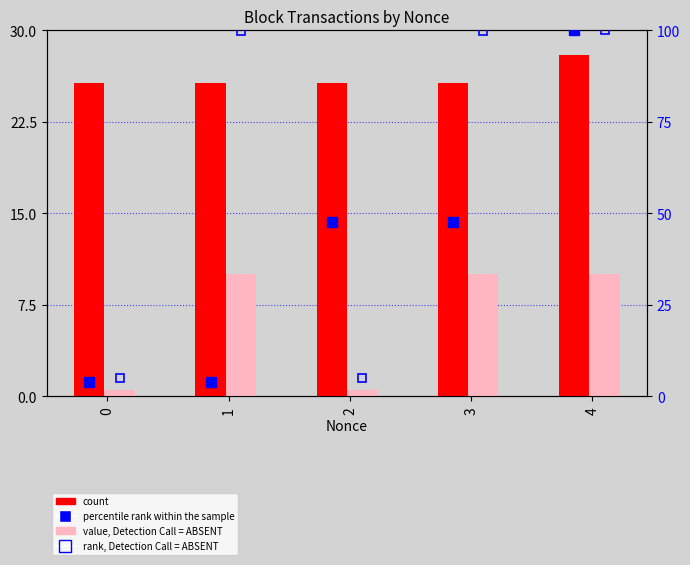

At which category is the sum across all series the highest?

4